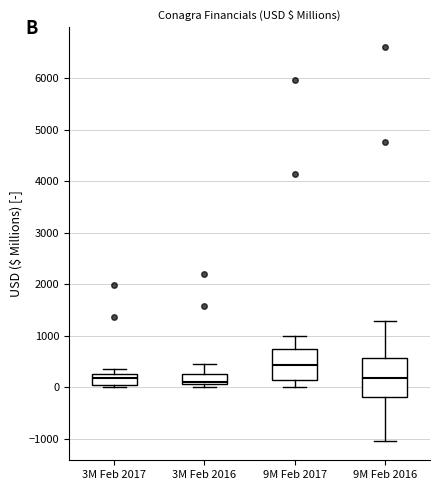

Reading left to right, read every box against the y-axis: the position of its median line, the range the box covers, and the ends of its whiskers. The values are not printed on the chart, so give them approximately, as read against the axis.

3M Feb 2017: median 200, box 0 to 300, whiskers 0 (just below the box's lower edge) to 300 (just above the box's upper edge)
3M Feb 2016: median 100 (just above the box's lower edge), box 100 to 300, whiskers 0 to 400
9M Feb 2017: median 400, box 100 to 700, whiskers 0 to 1000
9M Feb 2016: median 200, box -200 to 600, whiskers -1000 to 1300